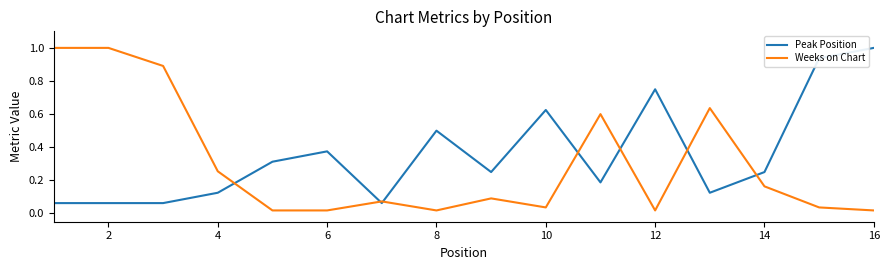

Which series has the largest total across all categories?

Peak Position